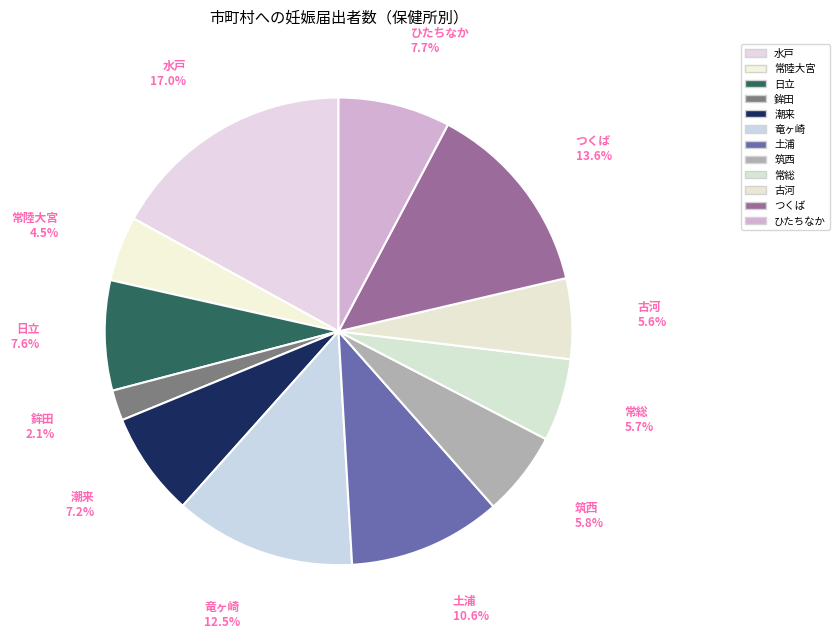

Which slice is the smallest?

鉾田